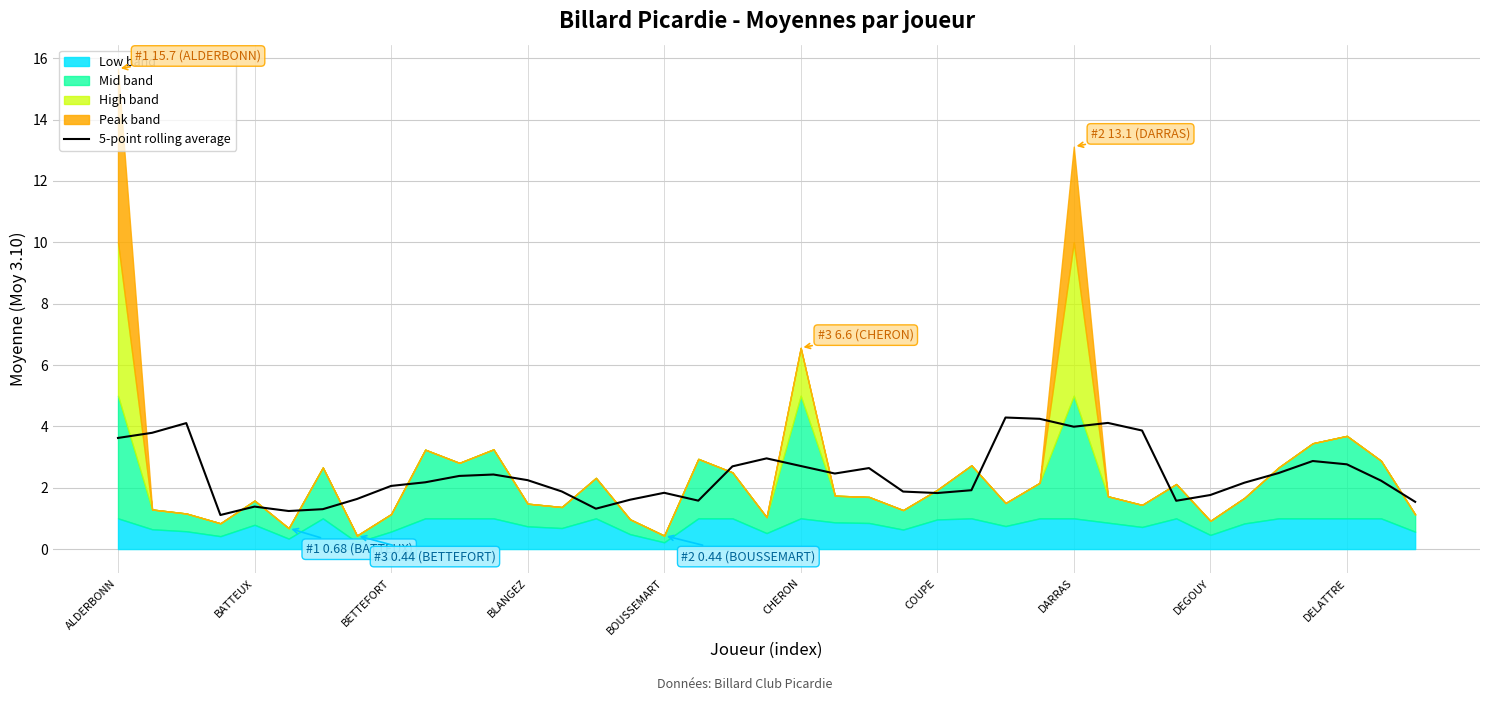

What is the difference between the maximum and minimum values?

3.2